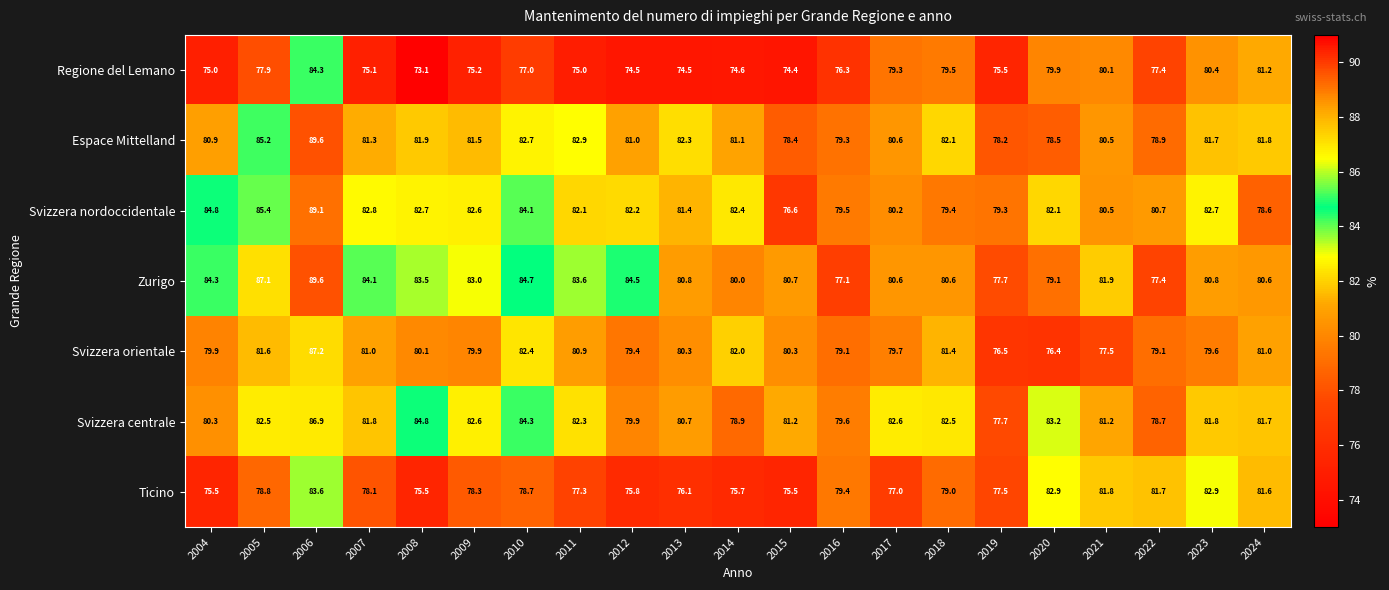

What is the difference between the maximum and minimum values in the Regione del Lemano series?

11.2